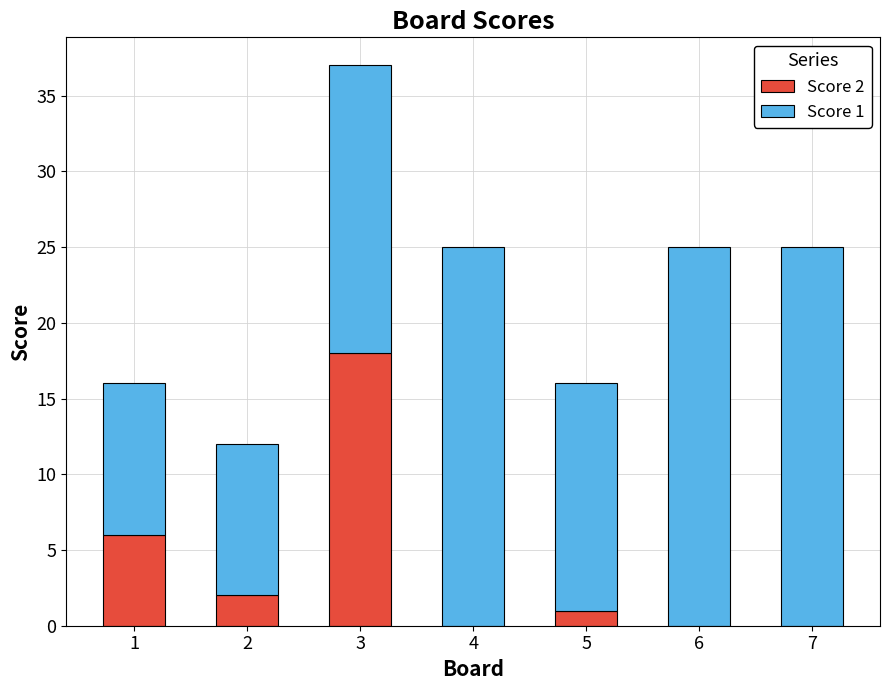

Reading left to right, transcribe the values for Score 2.

1=6	2=2	3=18	4=0	5=1	6=0	7=0